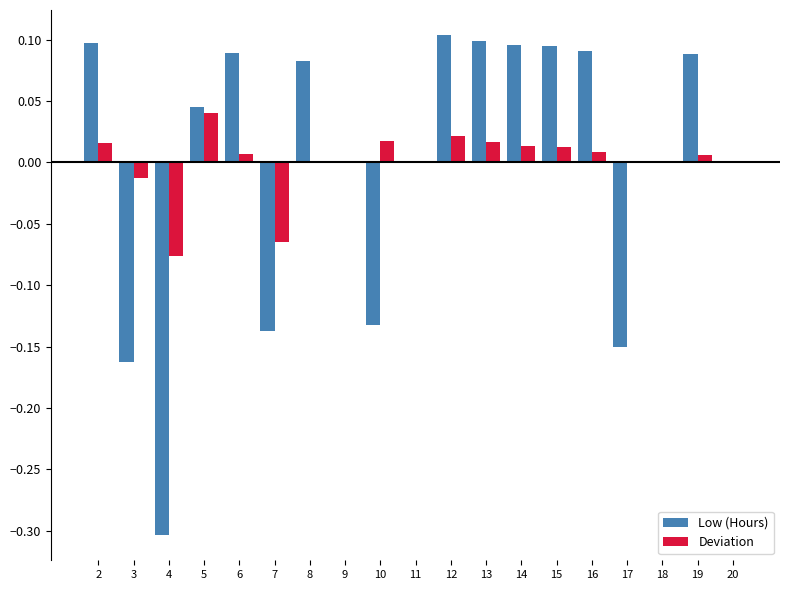

At which category is the sum across all series the highest?

12